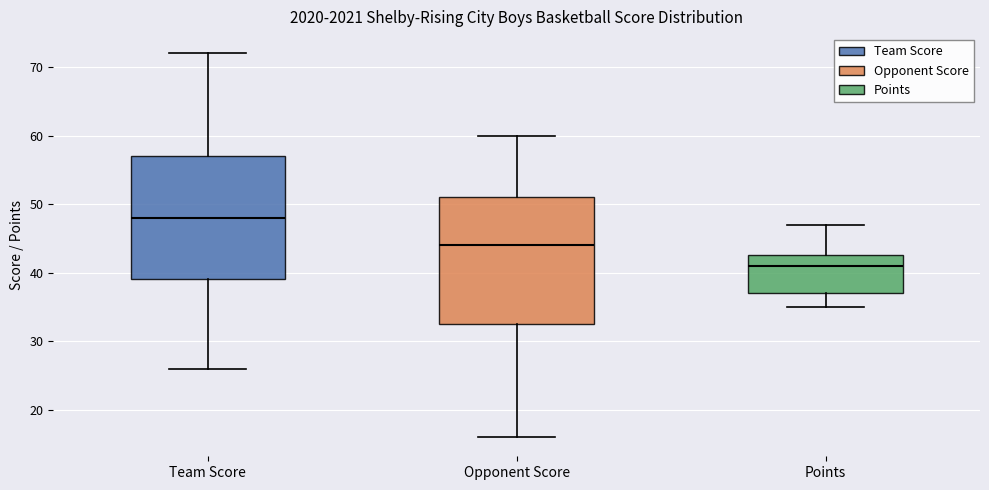

Where does the median line of the box for Opponent Score sit on the y-axis? The values are not printed on the chart, so give them approximately, as read against the axis.

44